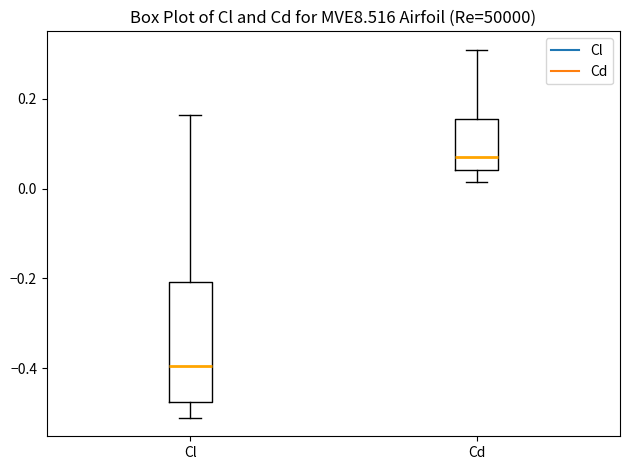

Reading left to right, transcribe this box plot: for each box, give where its median line is, the range the box spans, and where its two whiskers end, as read against the y-axis. The values are not printed on the chart, so give them approximately, as read against the axis.

Cl: median -0.40, box -0.48 to -0.20, whiskers -0.52 to 0.16
Cd: median 0.08, box 0.04 to 0.16, whiskers 0.02 to 0.30